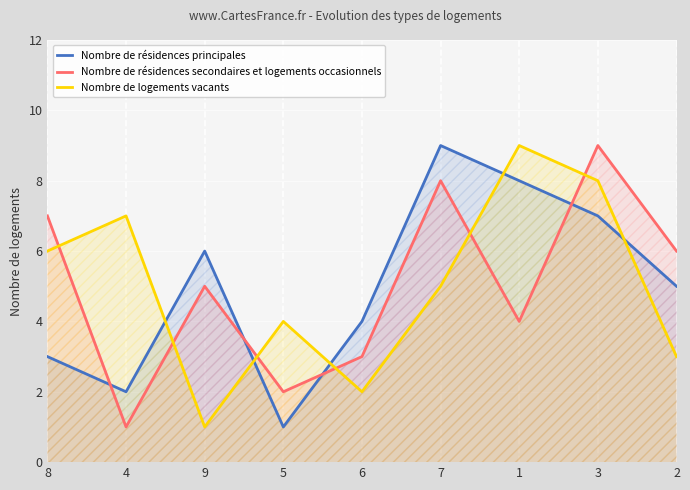

What is the value of the Nombre de résidences principales point at the 2nd from the left?

2